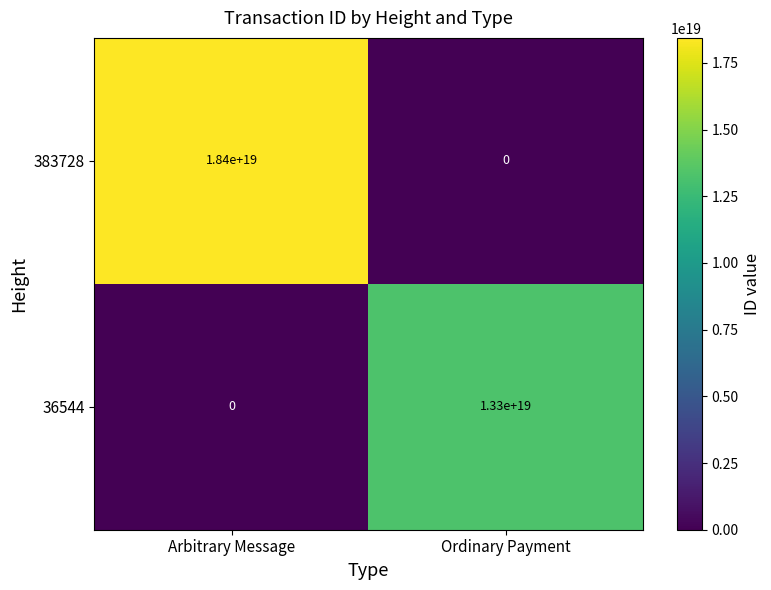

At which category is the sum across all series the highest?

Arbitrary Message